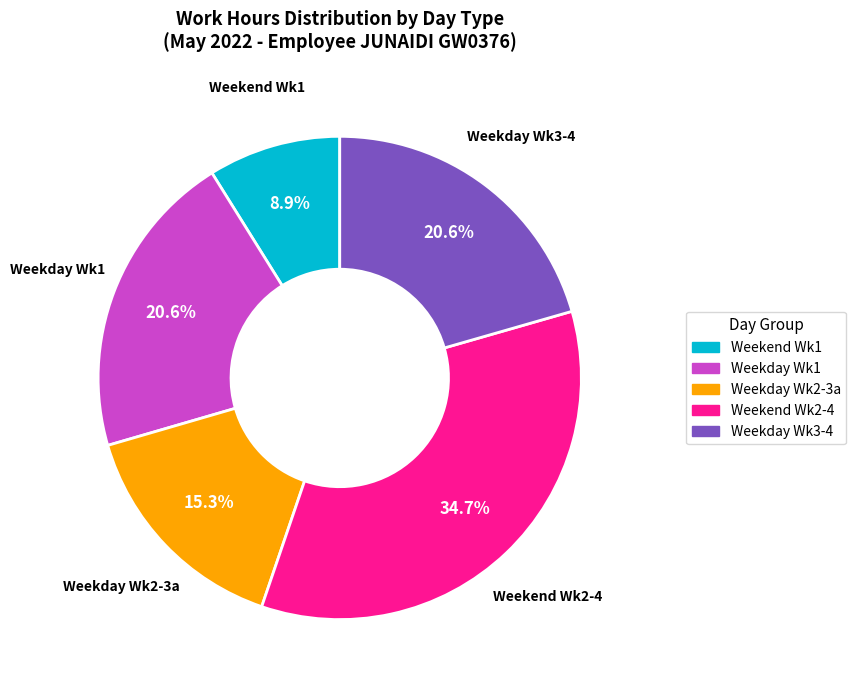

Is there a majority slice in this chart?

No